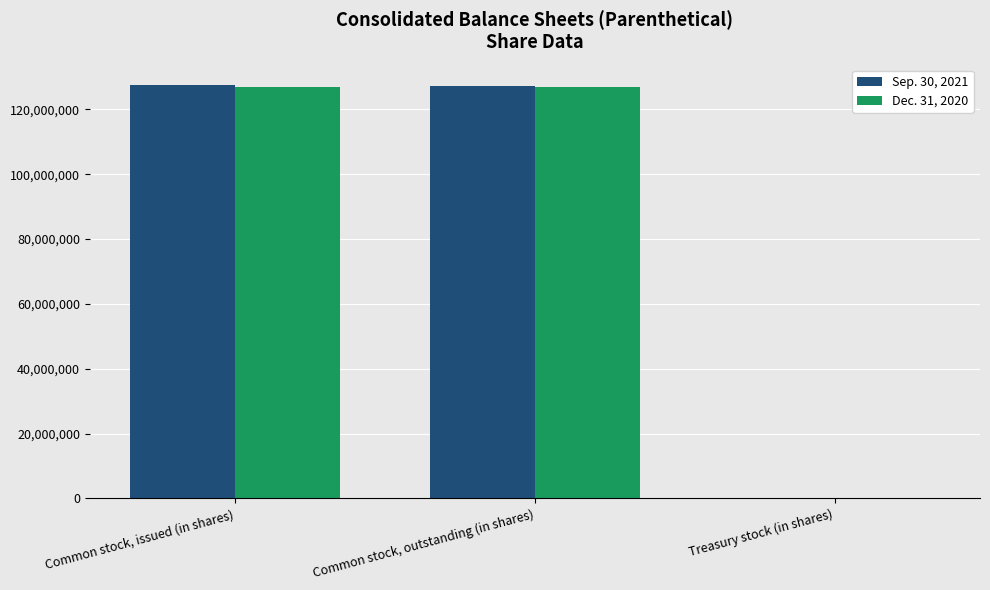

What is the total value across all series at Common stock, issued (in shares)?

254298061